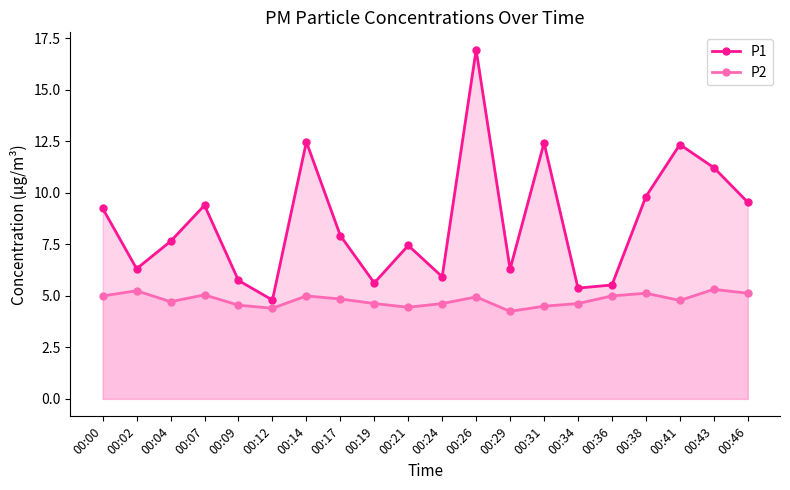

What is the minimum value for P2?

4.2